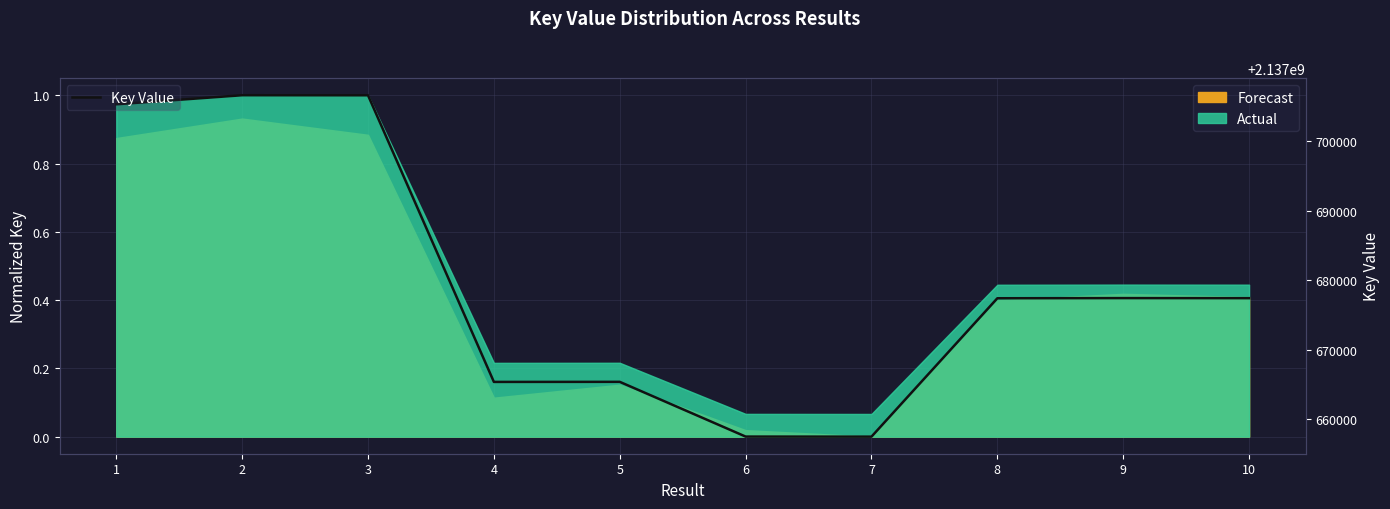

Between 2 and 5, which is larger?

2